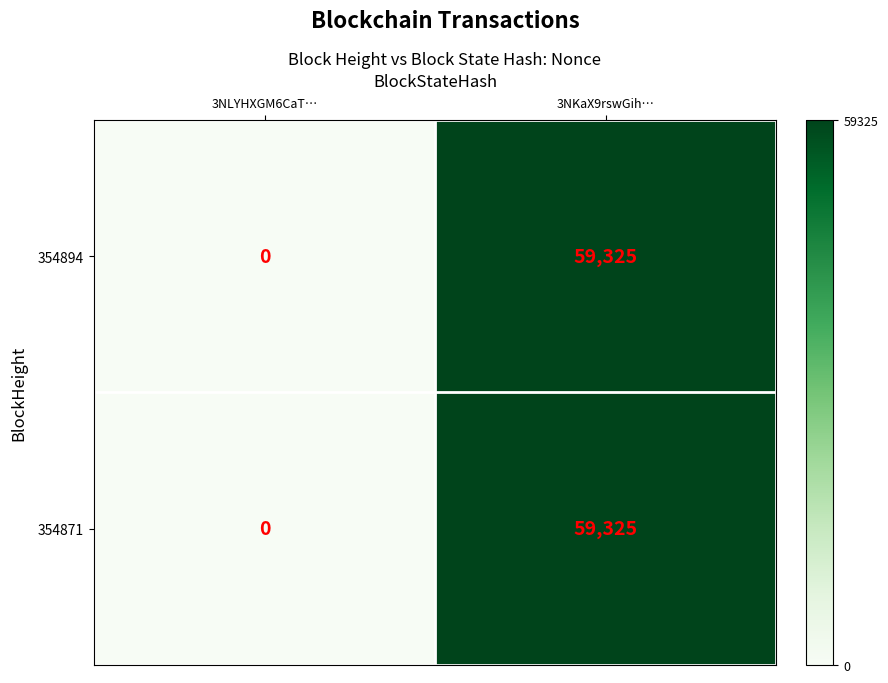

Rank the categories by 354871 value from highest to lowest.

3NKaX9rswGih…, 3NLYHXGM6CaT…